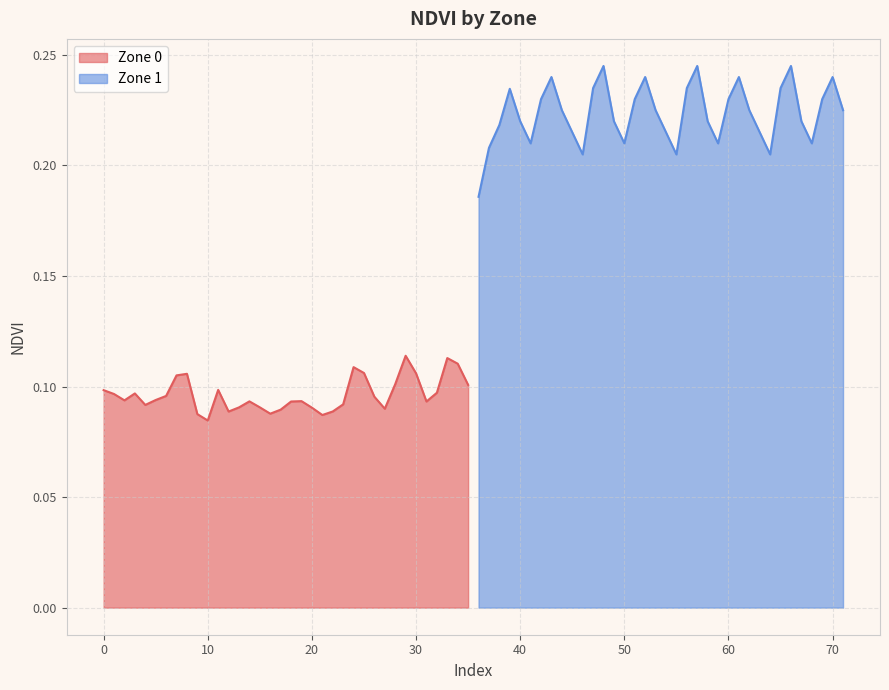

What is the average value of the Zone 0 series?

0.1